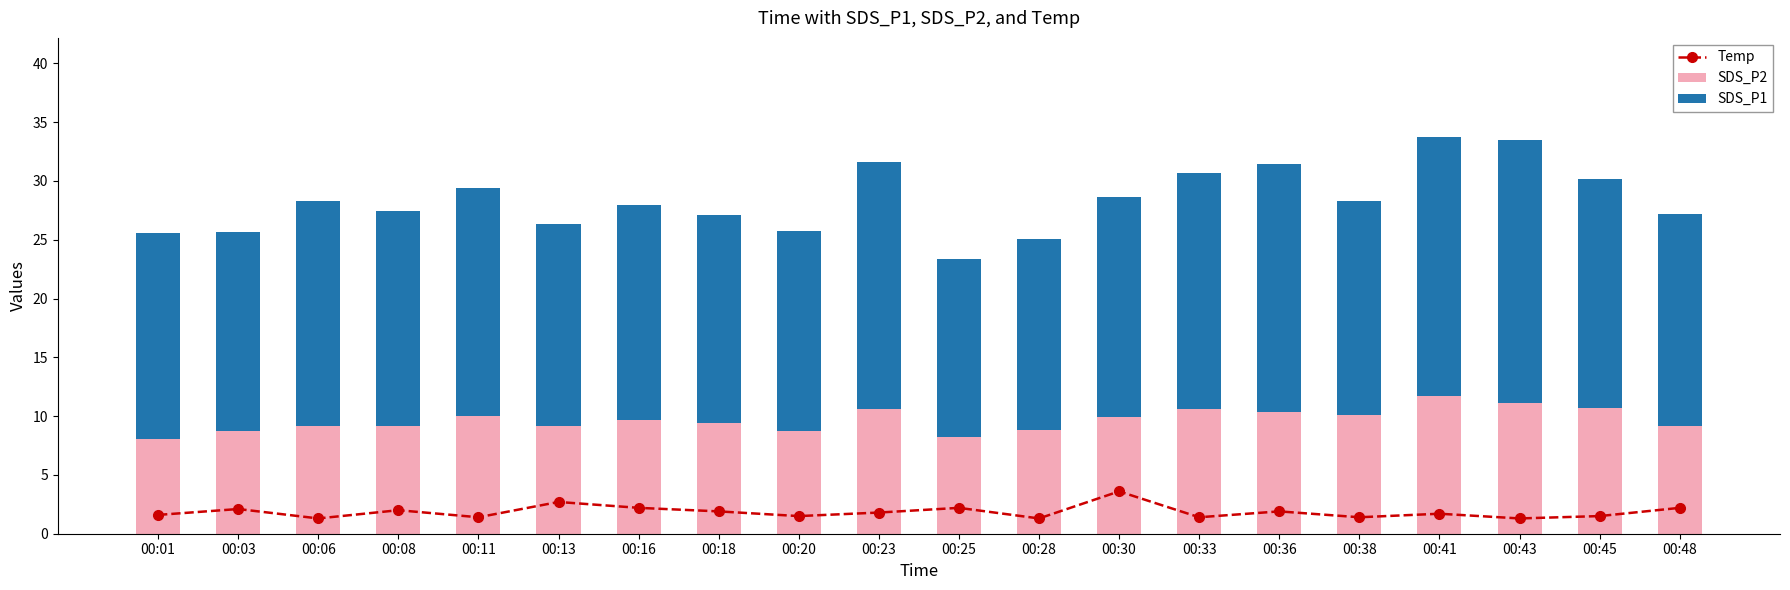

Rank the categories by Temp value from lowest to highest.

00:06, 00:28, 00:43, 00:11, 00:33, 00:38, 00:20, 00:45, 00:01, 00:41, 00:23, 00:18, 00:36, 00:08, 00:03, 00:16, 00:25, 00:48, 00:13, 00:30